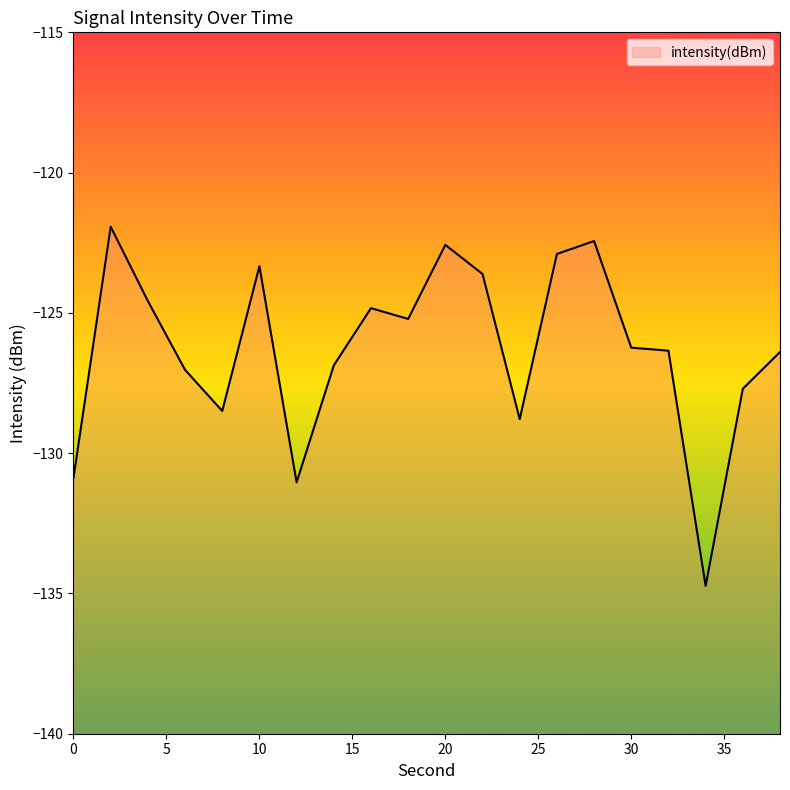

How many distinct data groups are displayed?

1